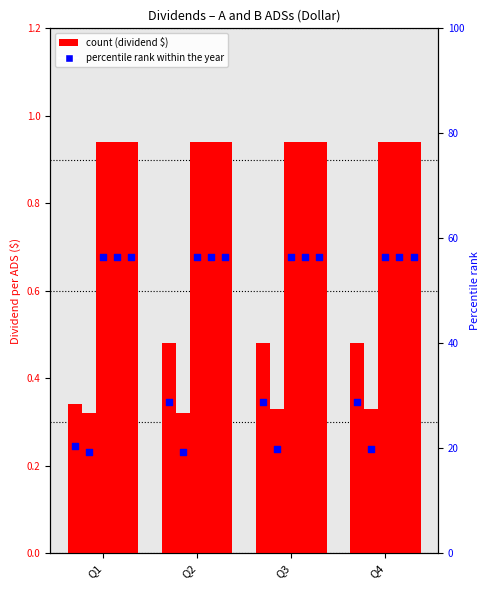

Which has a higher value, Q3 or Q1?

Q3